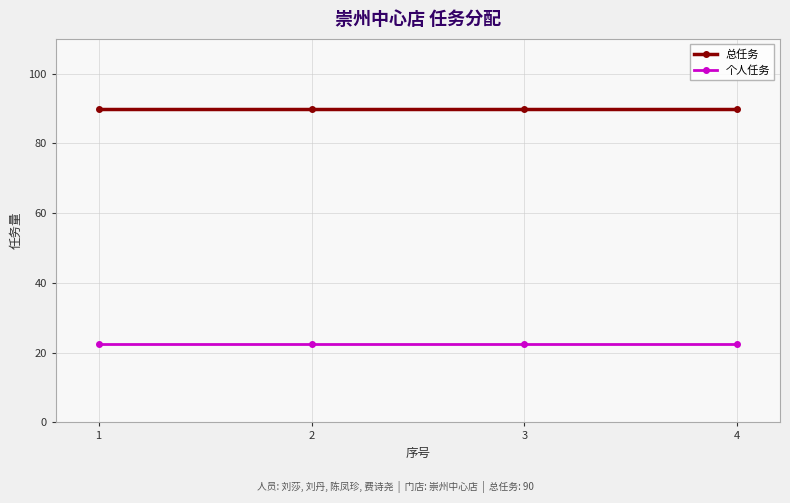

What is the value of the 个人任务 point at the 4th from the left?

22.5